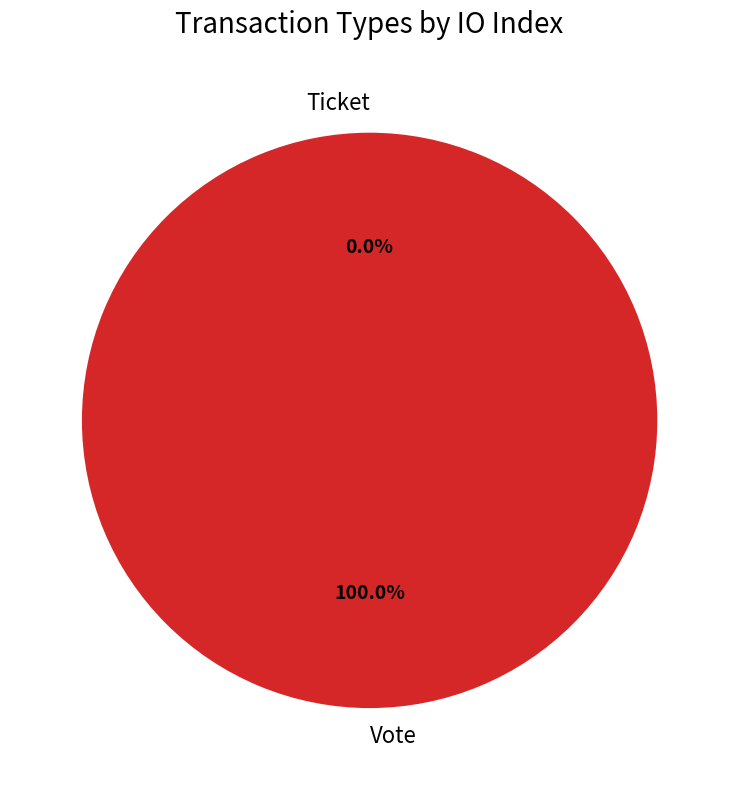

What is the change in value from Vote to Ticket?

-1